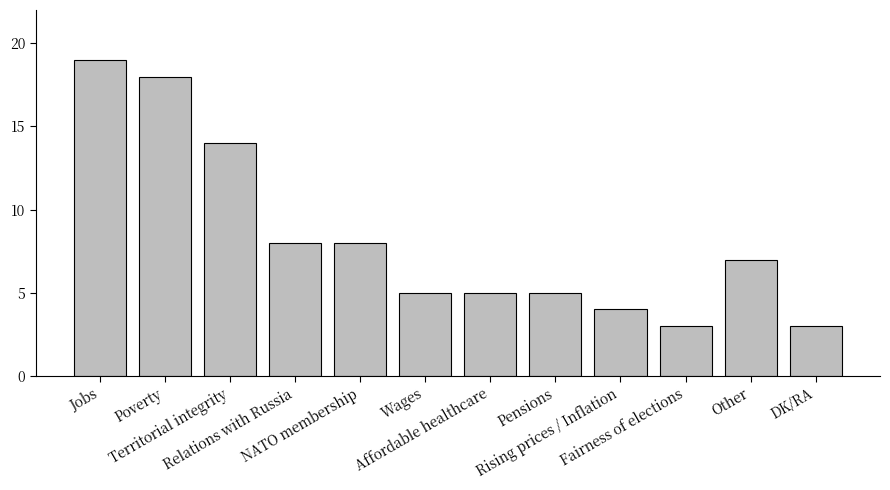

Reading left to right, list all the values displayed in this chart.

19	18	14	8	8	5	5	5	4	3	7	3